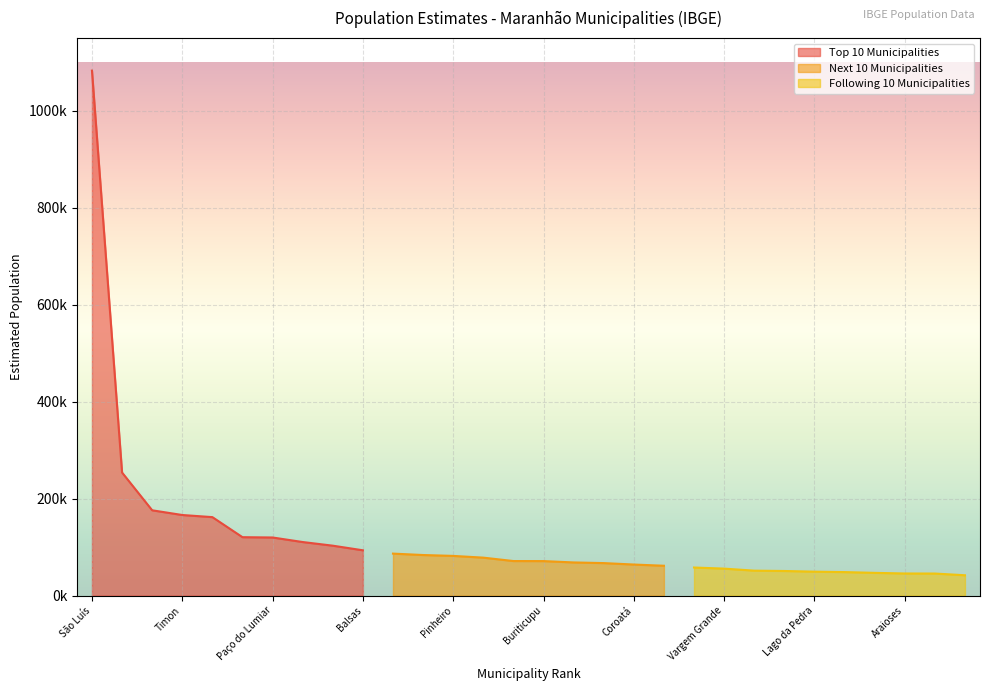

What are all the series names shown in the legend?

Top 10 Municipalities, Next 10 Municipalities, Following 10 Municipalities